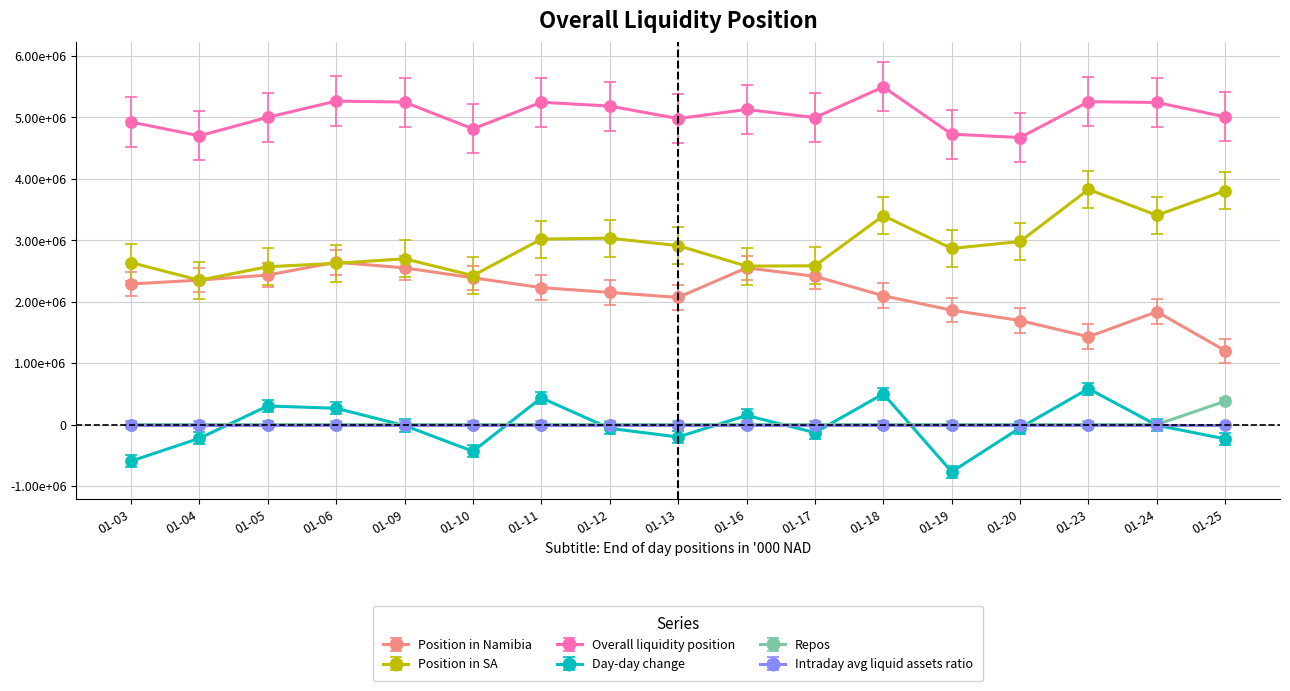

What are all the series names shown in the legend?

Position in Namibia, Position in SA, Overall liquidity position, Day-day change, Repos, Intraday avg liquid assets ratio